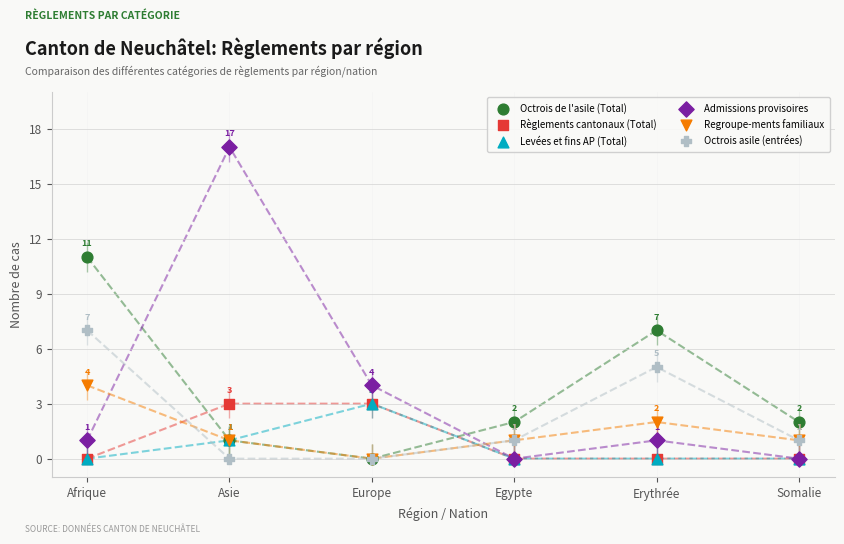

Which series contains the lowest Y value?

Octrois de l'asile (Total)